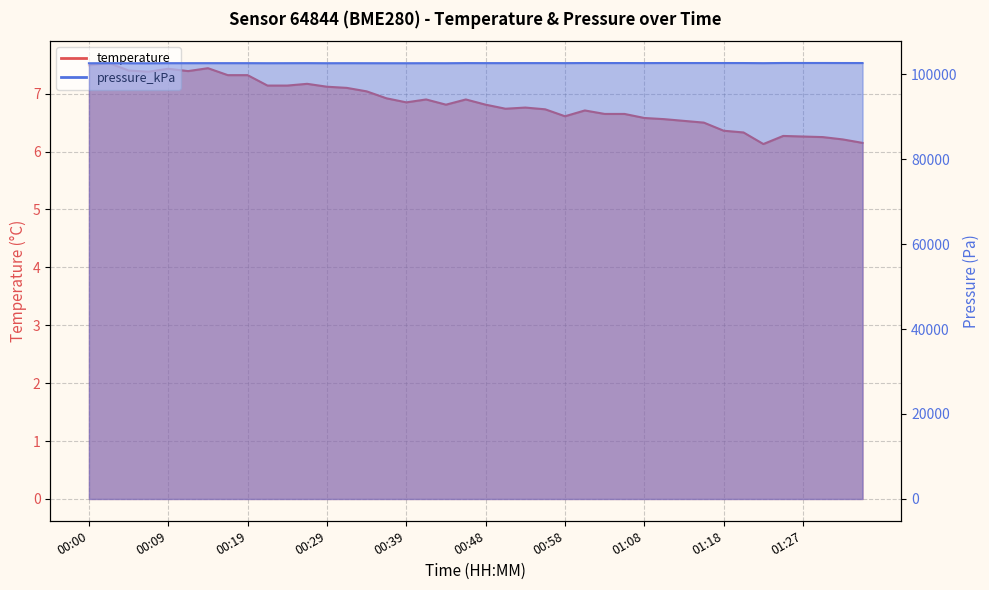

How many interior local peaks does the pressure_kPa series have?

15